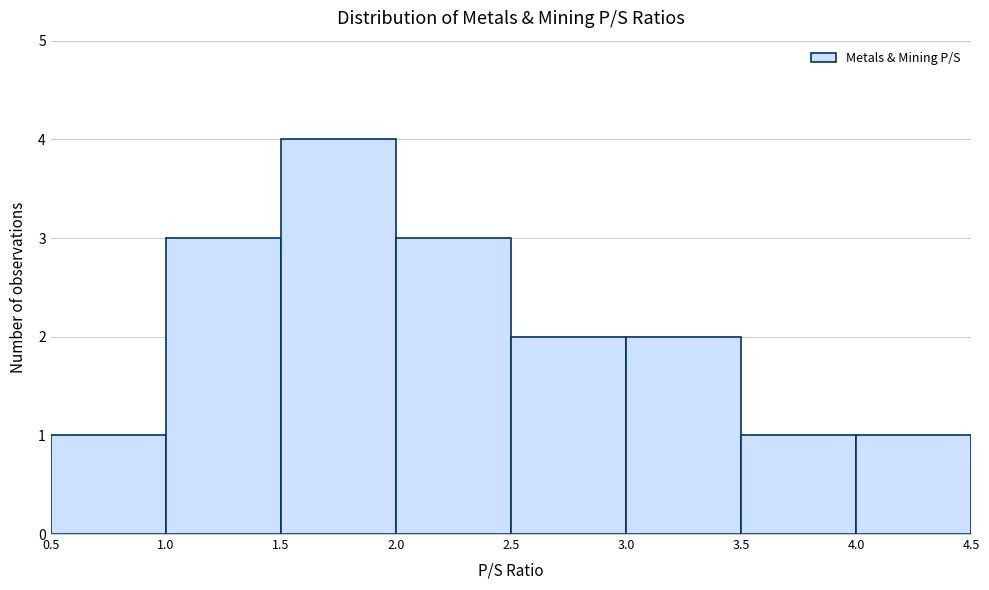

Over which range of the x-axis is the bar tallest?

1.5 to 2.0